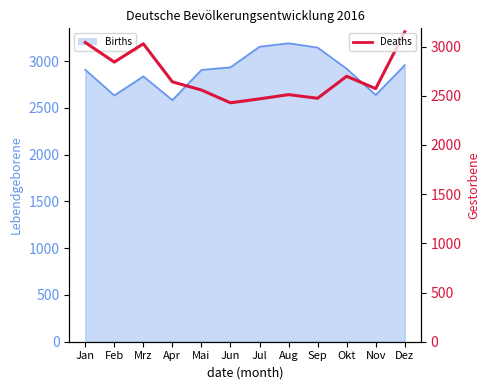

True or false: the data shows 1364 at Sep.

False